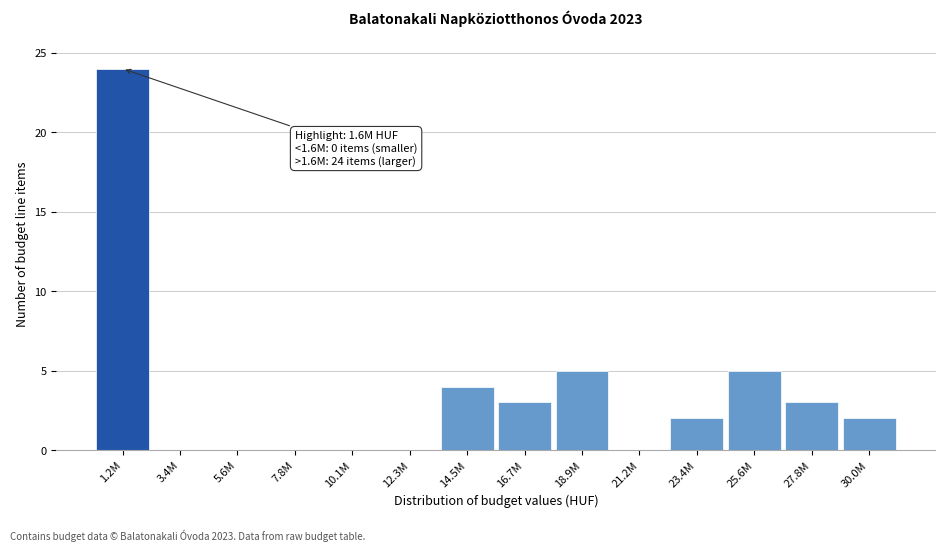

Reading right to left, list all the values displayed in this chart.

30.0M=2	27.8M=3	25.6M=5	23.4M=2	21.2M=0	18.9M=5	16.7M=3	14.5M=4	12.3M=0	10.1M=0	7.8M=0	5.6M=0	3.4M=0	1.2M=24